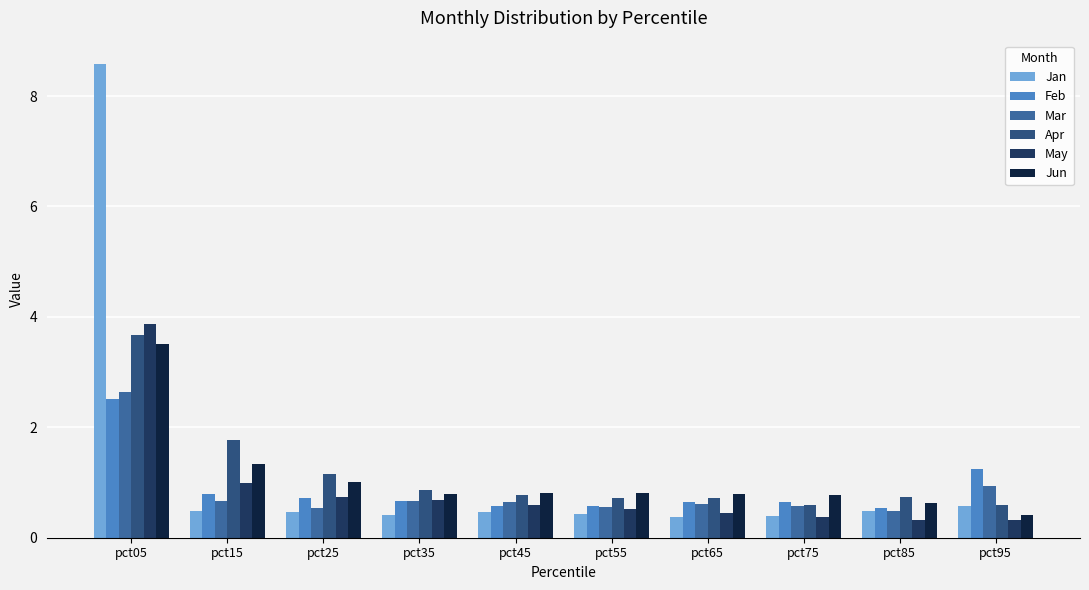

What is the minimum value shown in the chart?

0.3